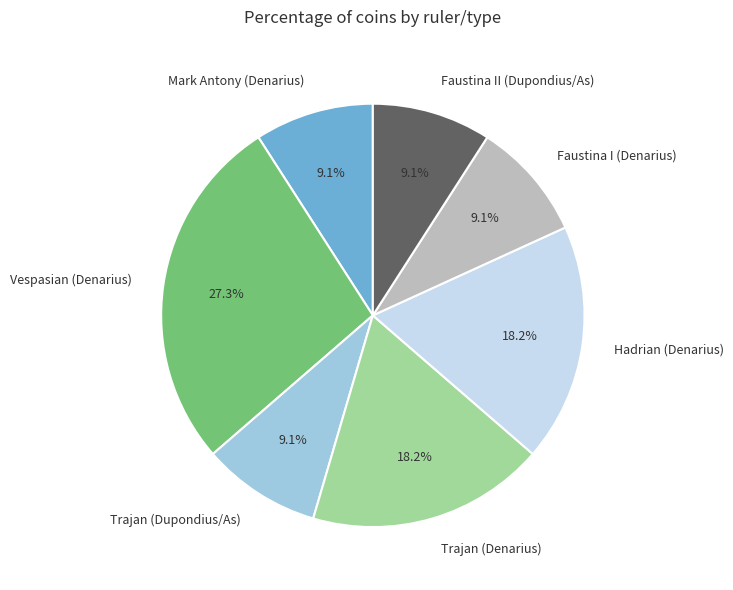

Which category has the biggest portion of the pie?

Vespasian (Denarius)